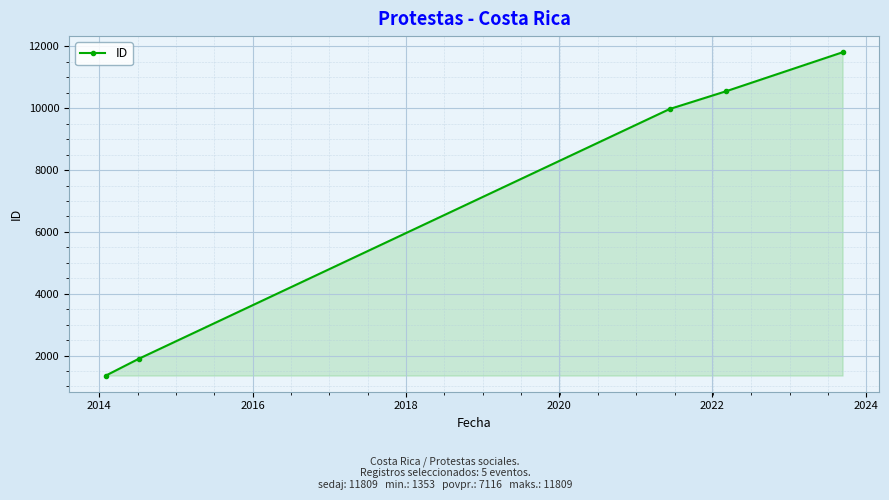

True or false: the data has more than 0 interior local peaks.

False